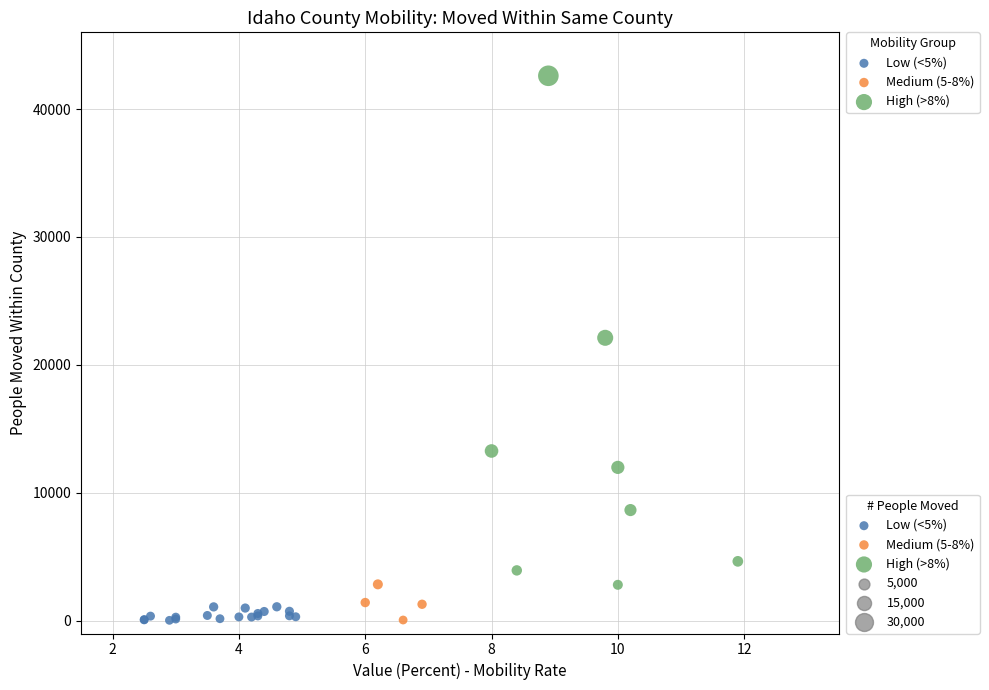

Which series has the widest spread of Y values?

High (>8%)